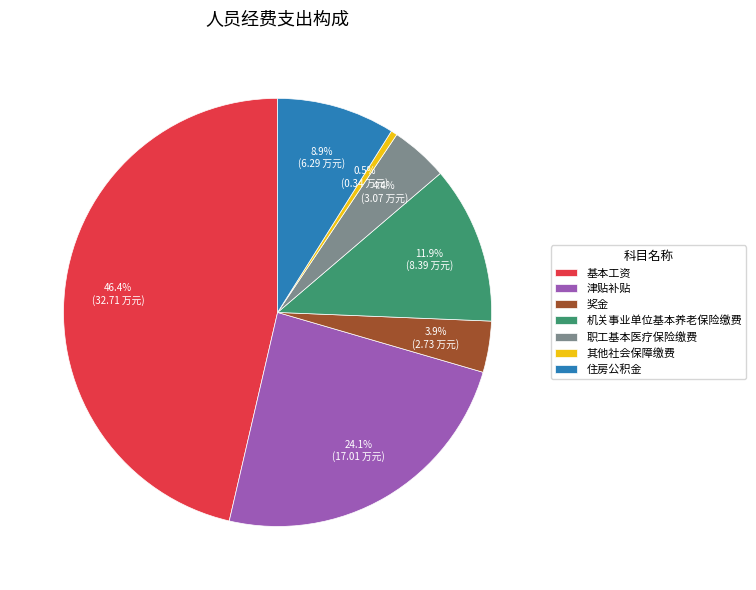

How many slices are in this pie chart?

7